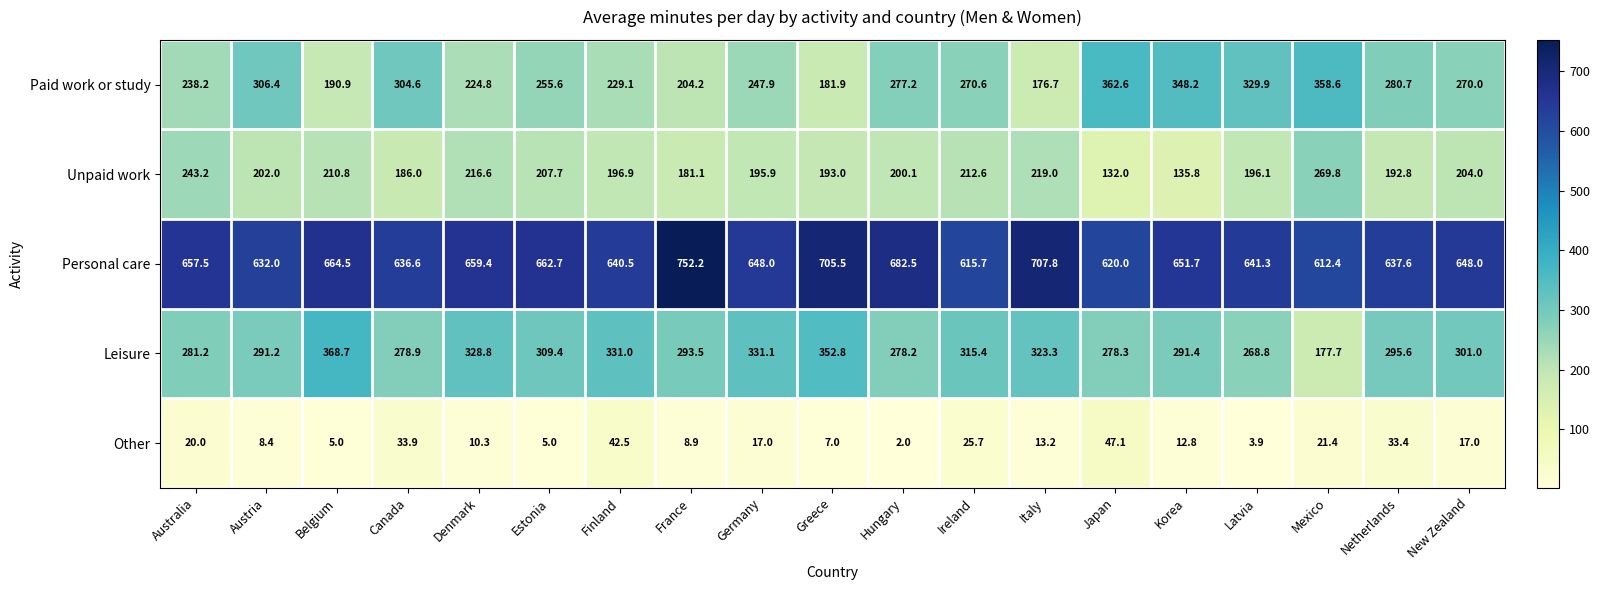

What is the difference between the maximum and minimum values in the Unpaid work series?

137.8